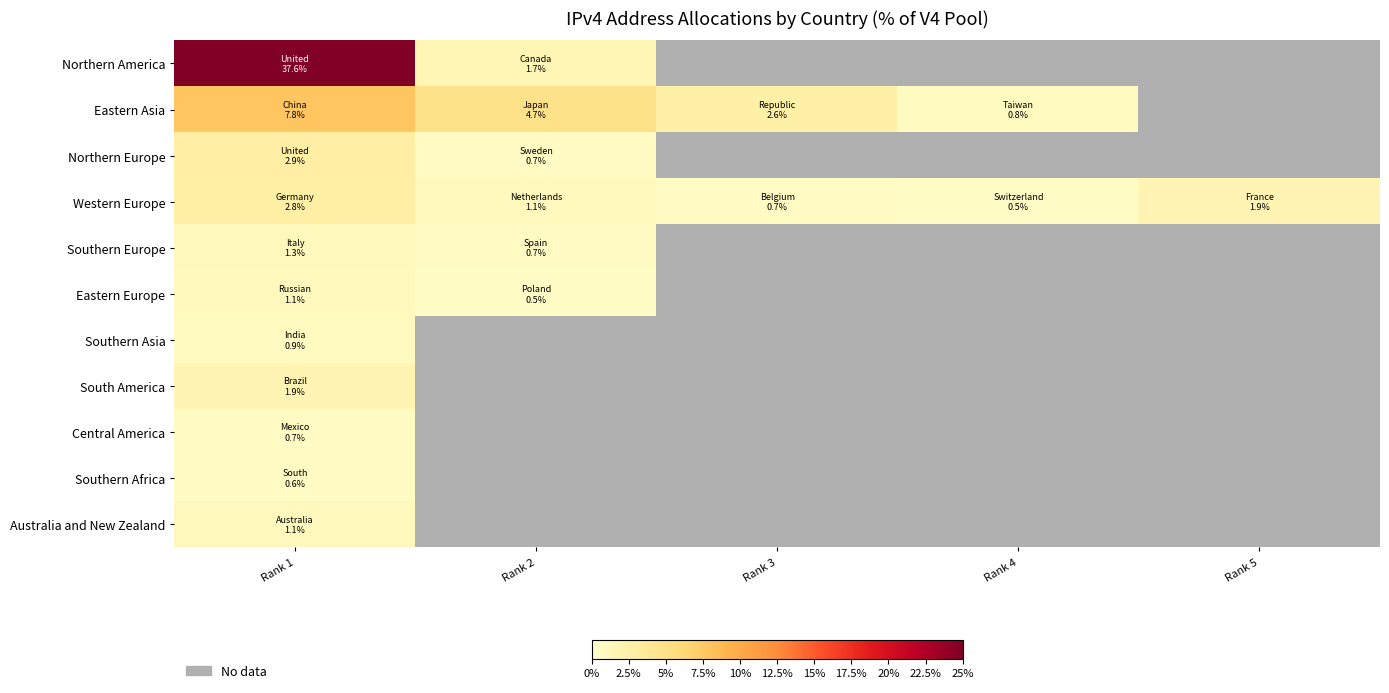

List the labels in order of South America value, largest first.

Rank 1, Rank 2, Rank 3, Rank 4, Rank 5